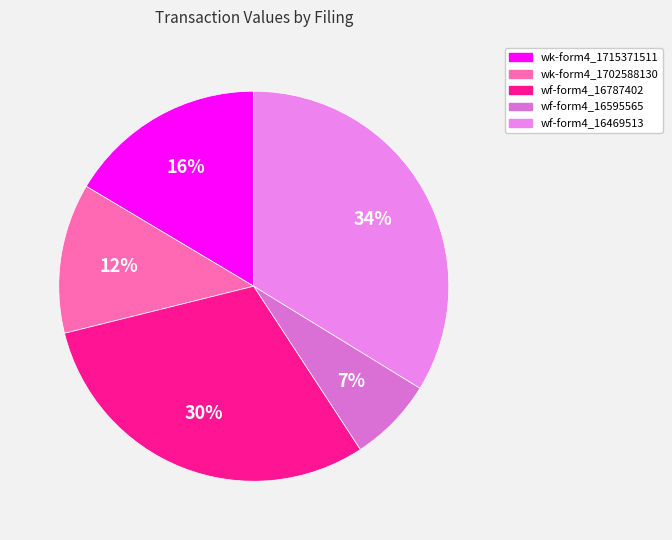

How many slices are in this pie chart?

5